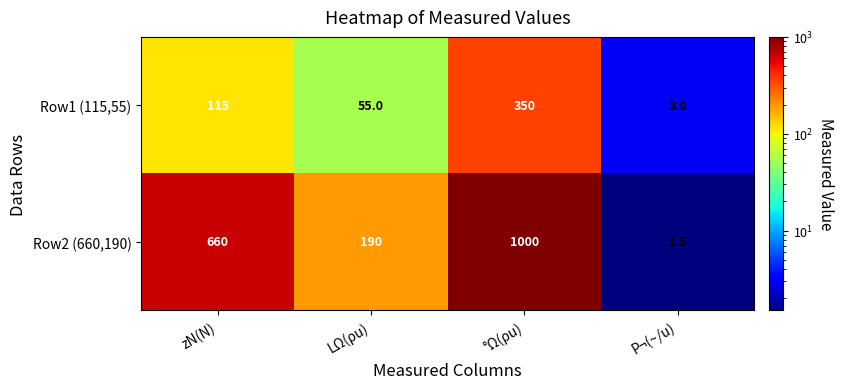

True or false: Row1 (115,55) has a value of 3.0 at P¬(~/u).

True